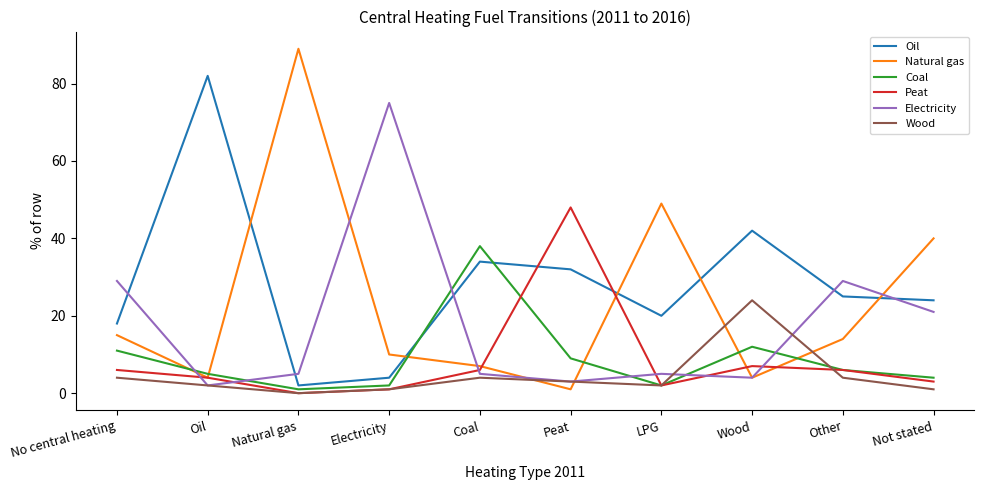

At which label does Oil reach its minimum?

Natural gas